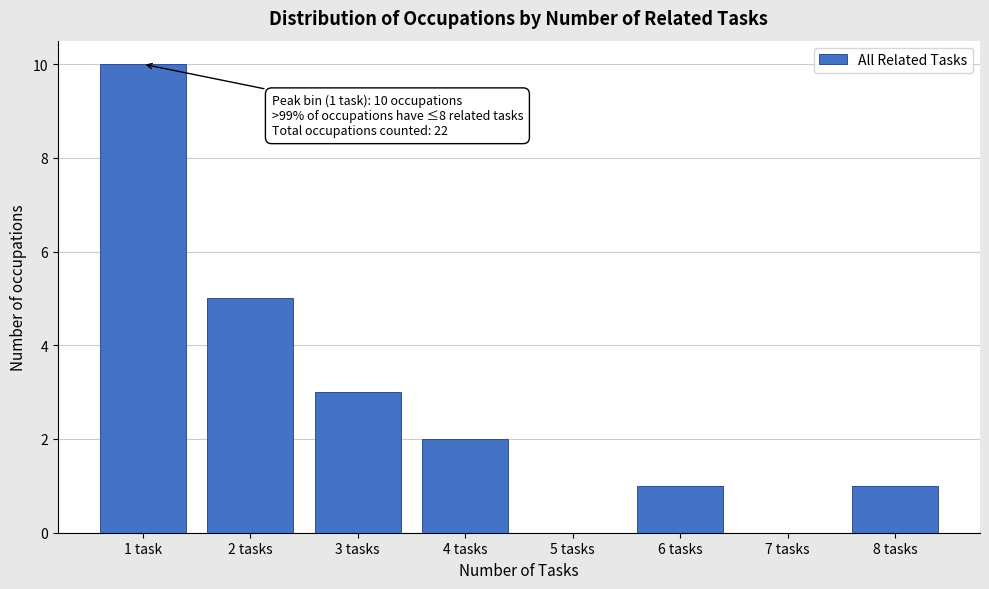

What is the greatest value displayed?

10